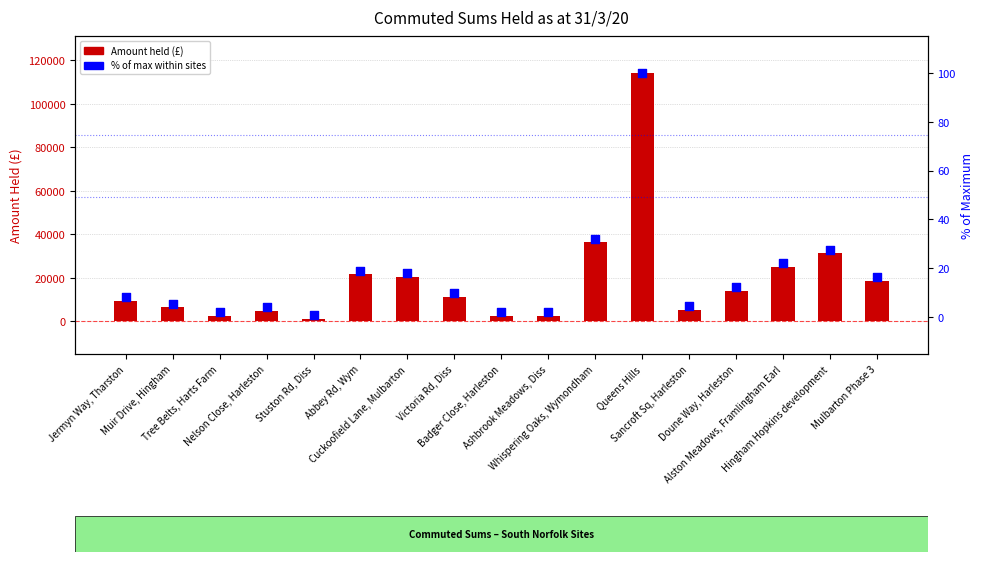

Which series has the largest total across all categories?

Amount held (£)